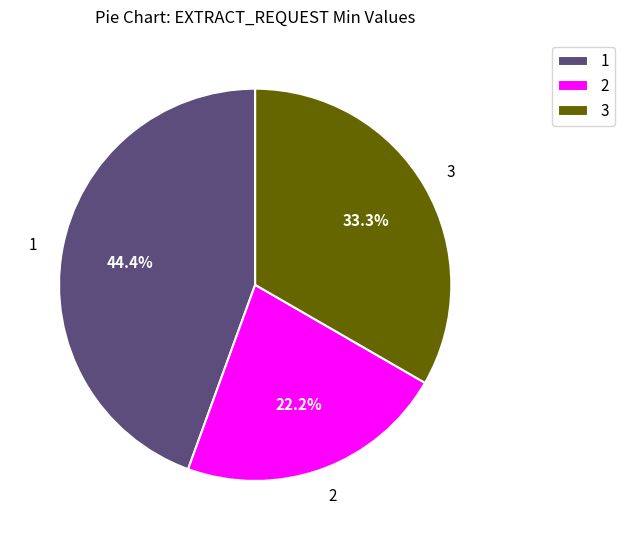

What is the total percentage of 3 and 1?

77.8%